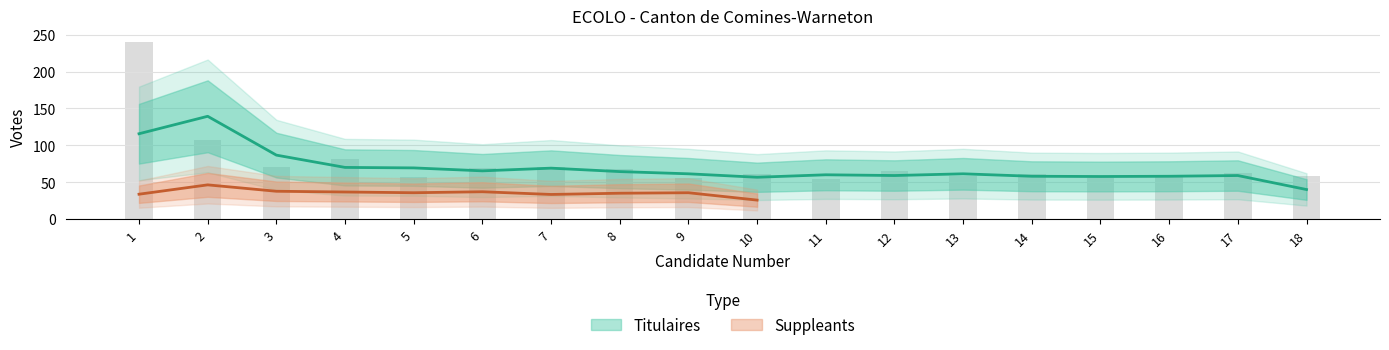

Where is the data nearest to the value 147?

2